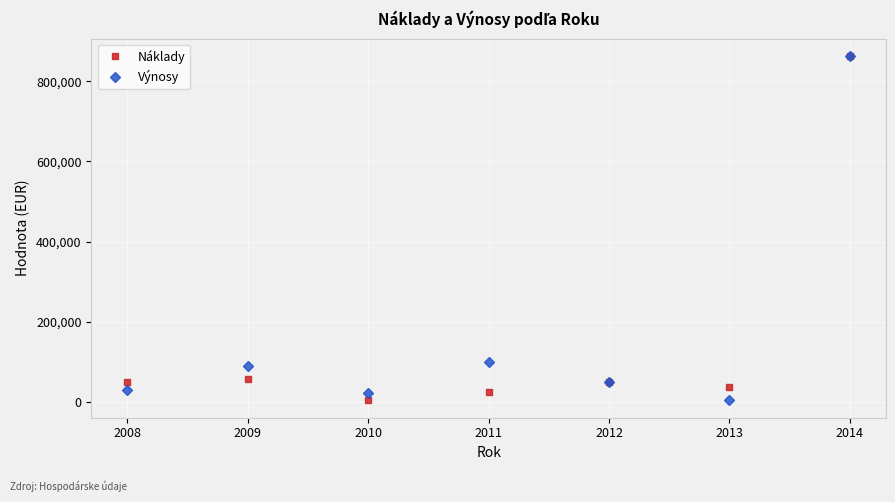

At which category does the chart reach its peak across all series?

2014